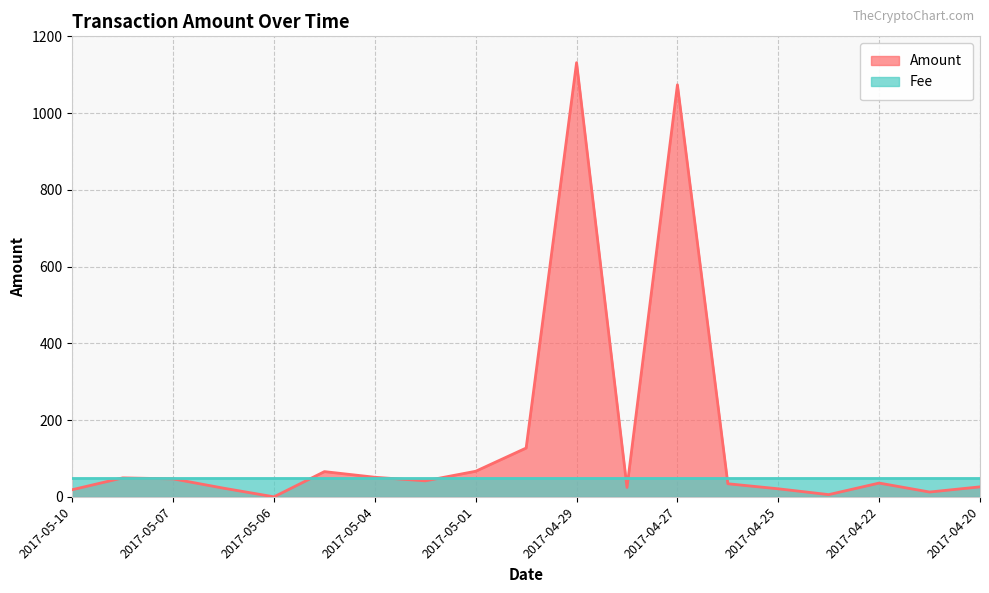

What is the sum of all values?

2854.4